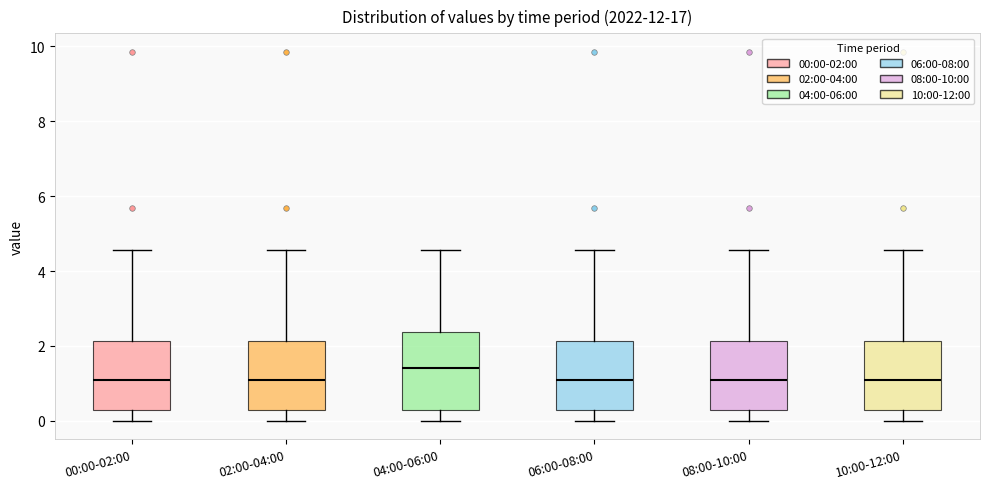

Reading left to right, read every box against the y-axis: the position of its median line, the range the box covers, and the ends of its whiskers. The values are not printed on the chart, so give them approximately, as read against the axis.

00:00-02:00: median 1.0, box 0.2 to 2.2, whiskers 0.0 to 4.6
02:00-04:00: median 1.0, box 0.2 to 2.2, whiskers 0.0 to 4.6
04:00-06:00: median 1.4, box 0.4 to 2.4, whiskers 0.0 to 4.6
06:00-08:00: median 1.0, box 0.2 to 2.2, whiskers 0.0 to 4.6
08:00-10:00: median 1.0, box 0.2 to 2.2, whiskers 0.0 to 4.6
10:00-12:00: median 1.0, box 0.2 to 2.2, whiskers 0.0 to 4.6